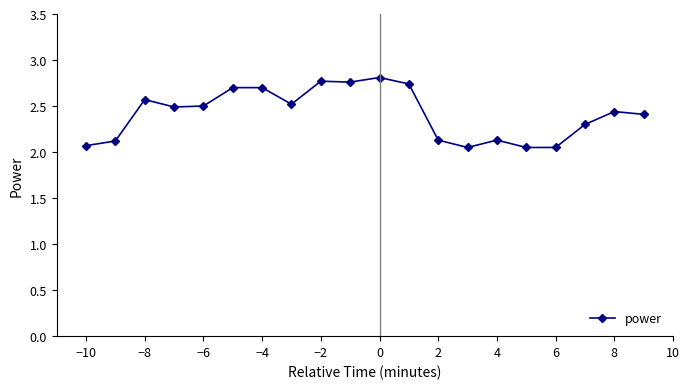

What is the value of the 2nd point from the left?

2.1